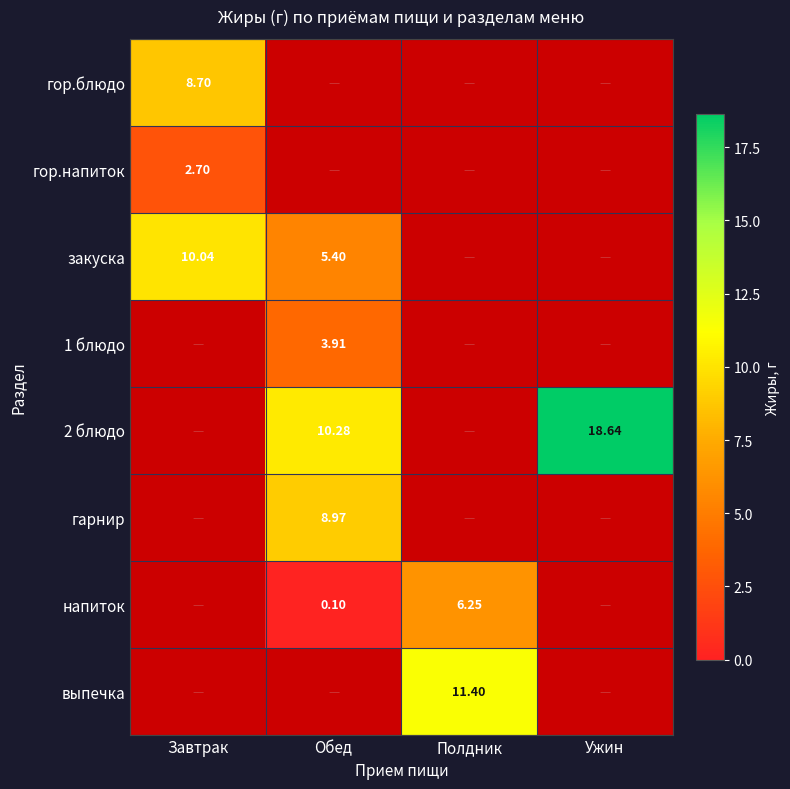

Between Обед and Ужин, which is larger?

Обед